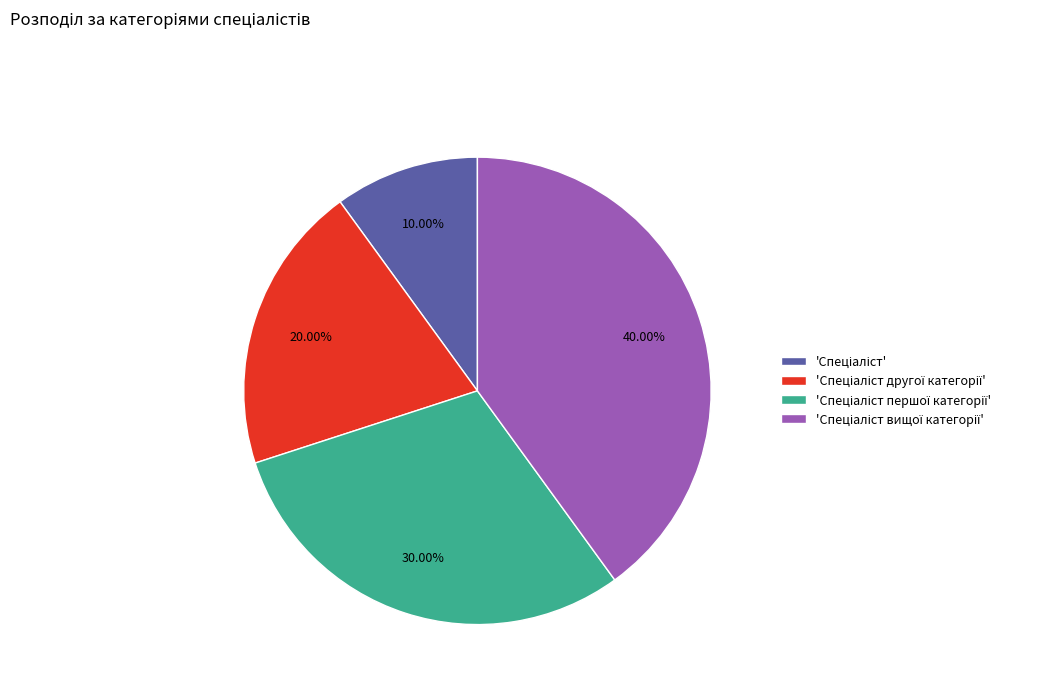

Is there any slice that represents more than half of the pie?

No